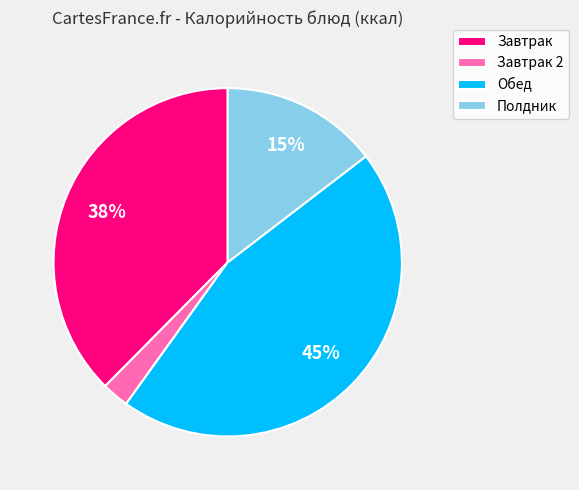

How many slices are in this pie chart?

4